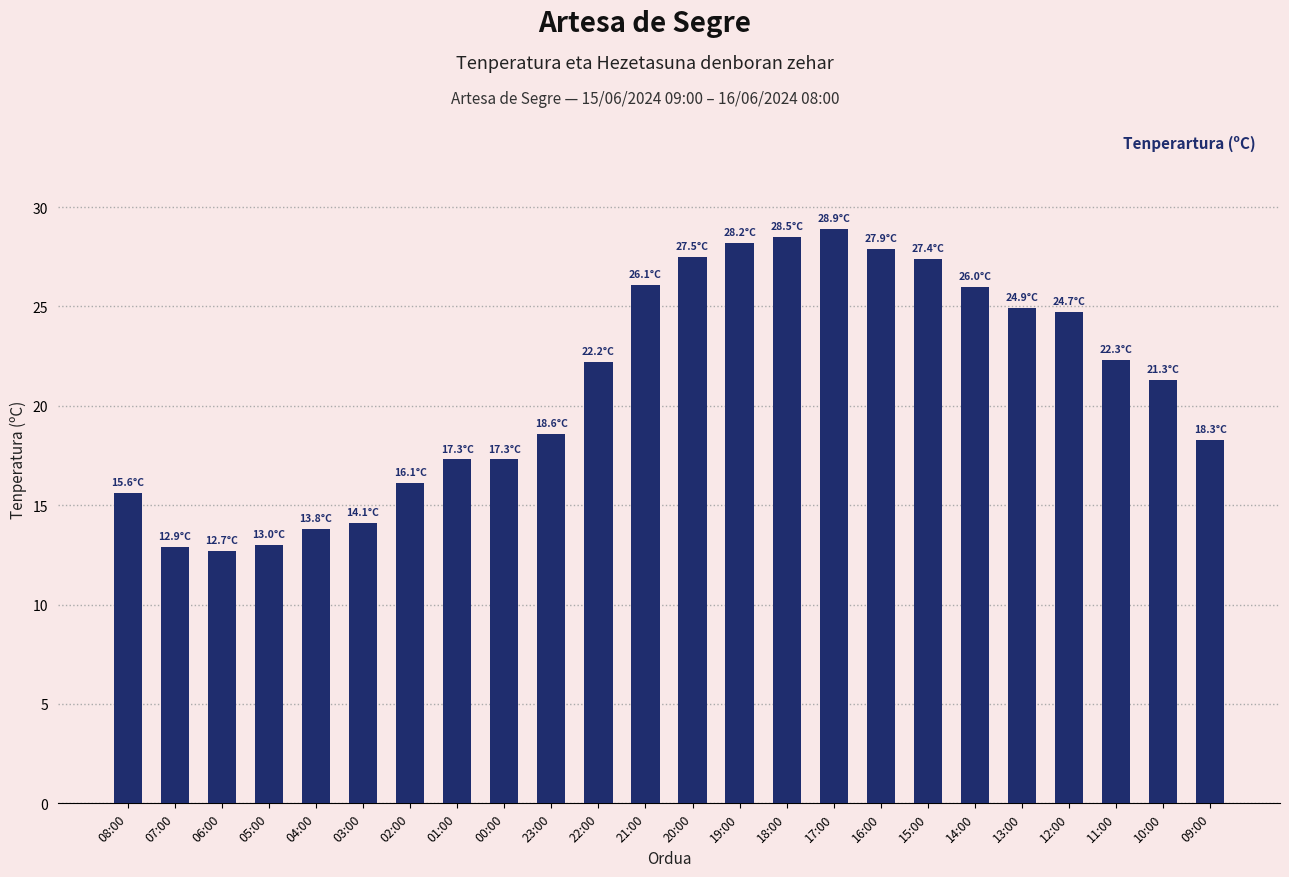

Is it true that the value at 02:00 is 28.8?

False